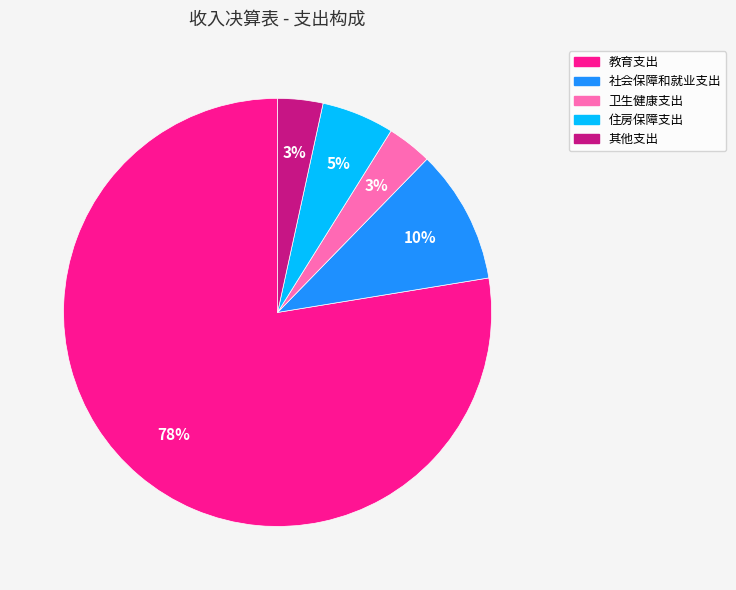

To the nearest percent, what is the average slice percentage?

20%